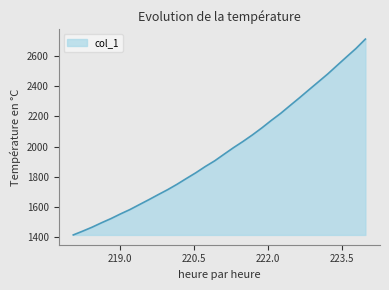

What is the difference between the maximum and minimum values?

1302.6